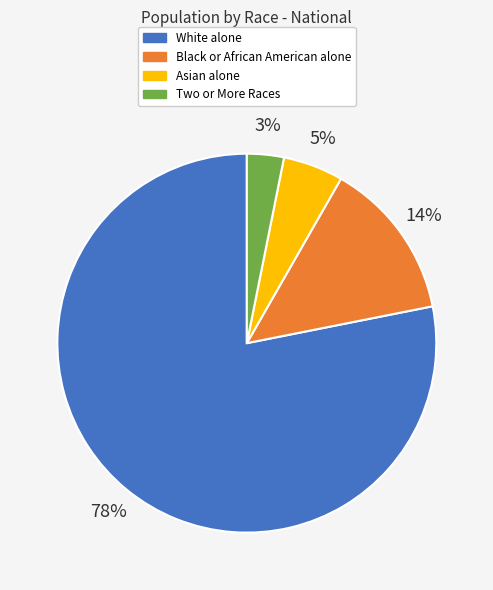

Is the sum of Asian alone and Black or African American alone greater than half?

No